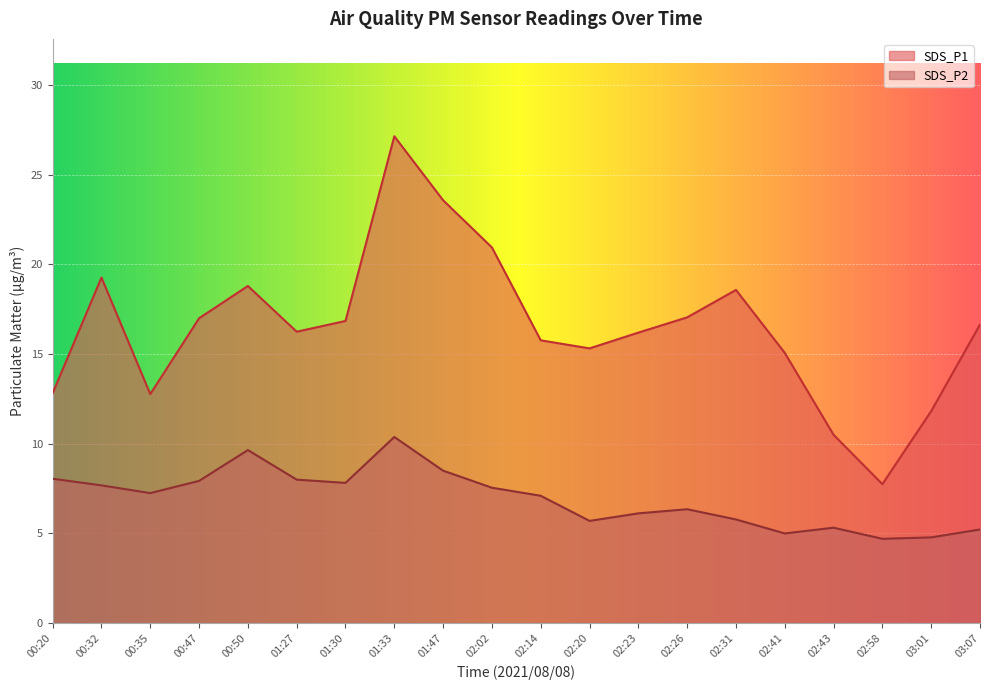

Where does the SDS_P1 series first go above 16?

00:32